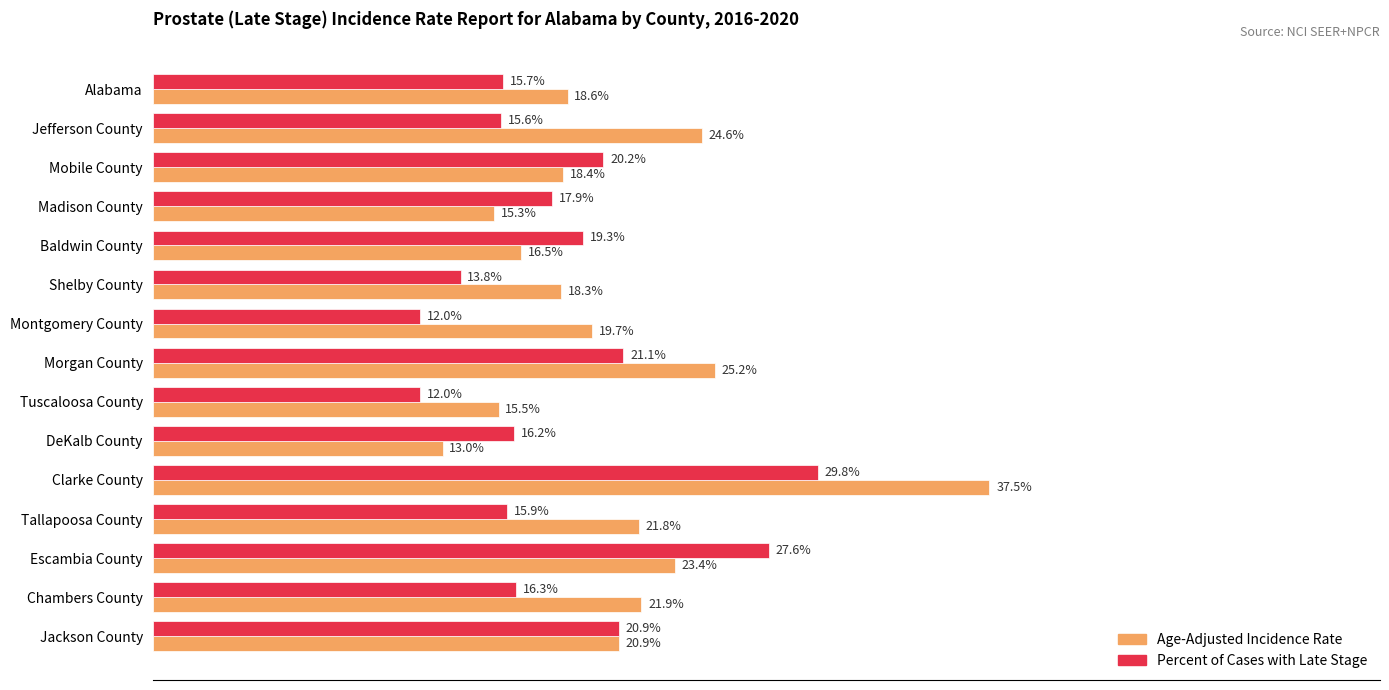

Between Jefferson County and Tuscaloosa County, which series saw the biggest shift?

Age-Adjusted Incidence Rate